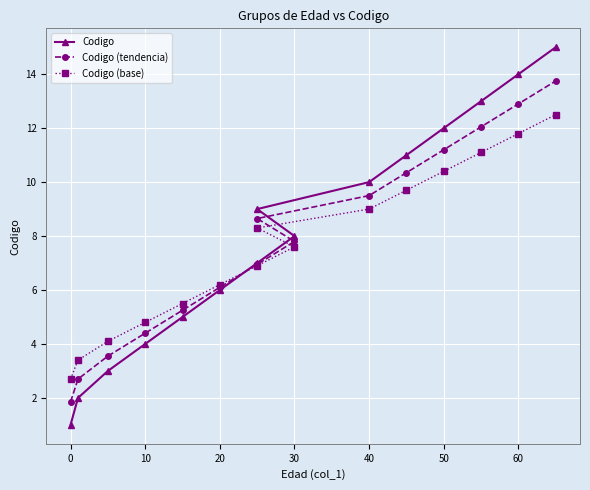

What is the difference between the second highest and minimum values in the Codigo (base) series?

9.1